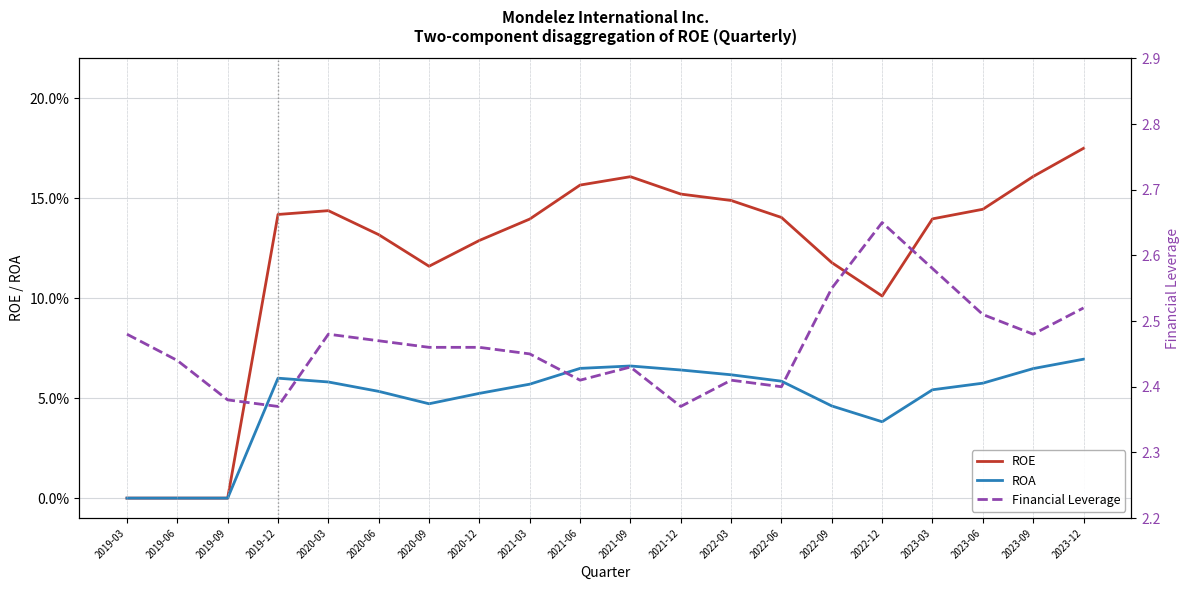

Reading left to right, extract all data points from this chart.

ROE: 0.0	0.0	0.0	0.1	0.1	0.1	0.1	0.1	0.1	0.2	0.2	0.2	0.1	0.1	0.1	0.1	0.1	0.1	0.2	0.2
ROA: 0.0	0.0	0.0	0.1	0.1	0.1	0.0	0.1	0.1	0.1	0.1	0.1	0.1	0.1	0.0	0.0	0.1	0.1	0.1	0.1
Financial Leverage: 2.5	2.4	2.4	2.4	2.5	2.5	2.5	2.5	2.5	2.4	2.4	2.4	2.4	2.4	2.5	2.6	2.6	2.5	2.5	2.5